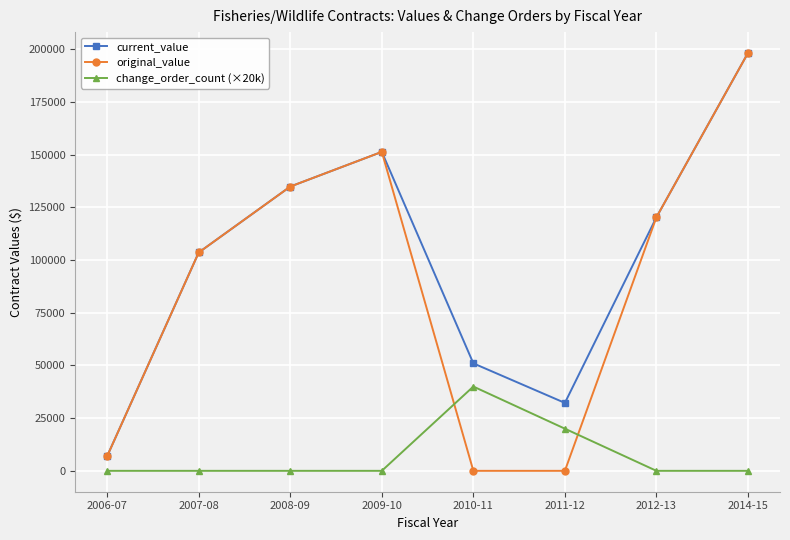

How many times do change_order_count (×20k) and original_value cross each other?

2